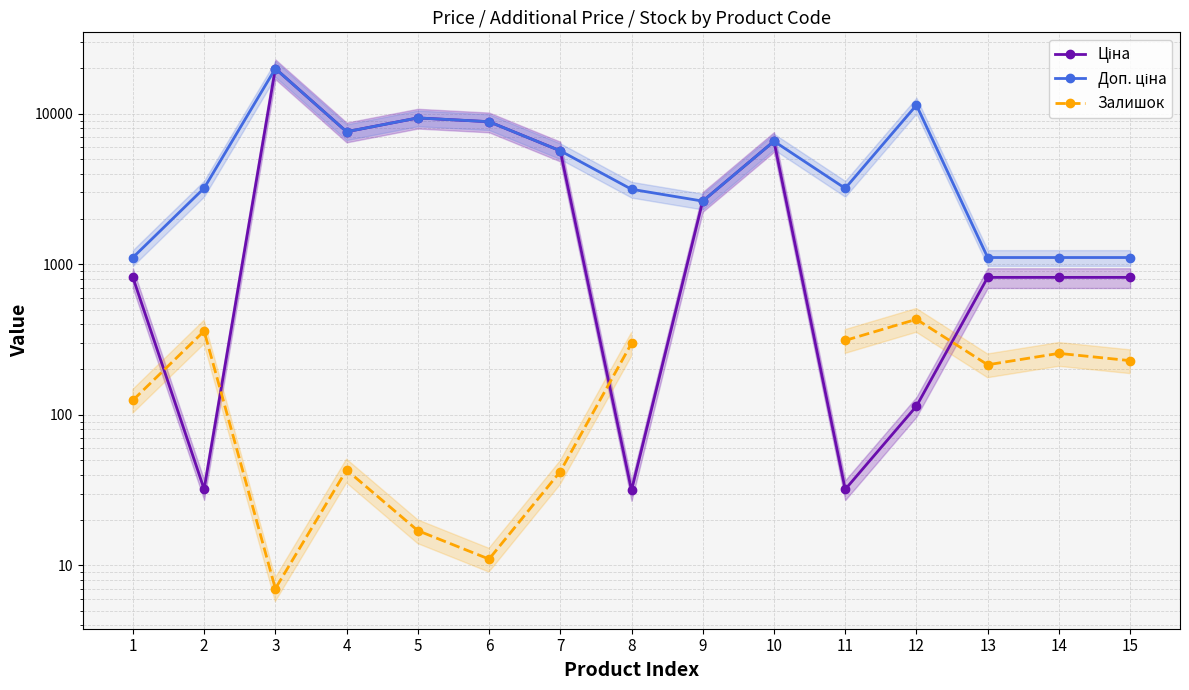

Which series has the largest total across all categories?

Доп. ціна